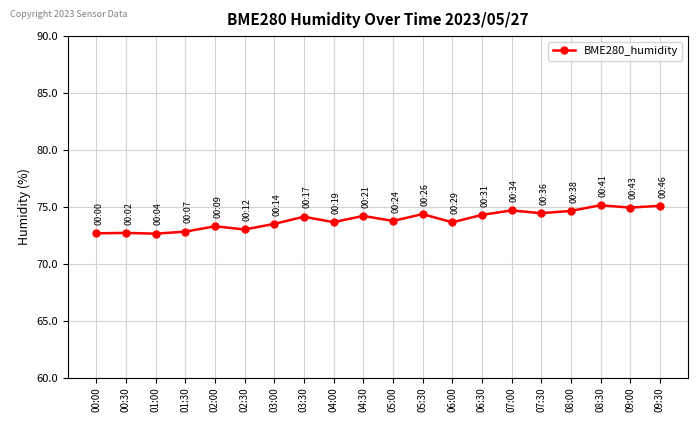

Is it true that the value at 08:30 is 75.1?

True